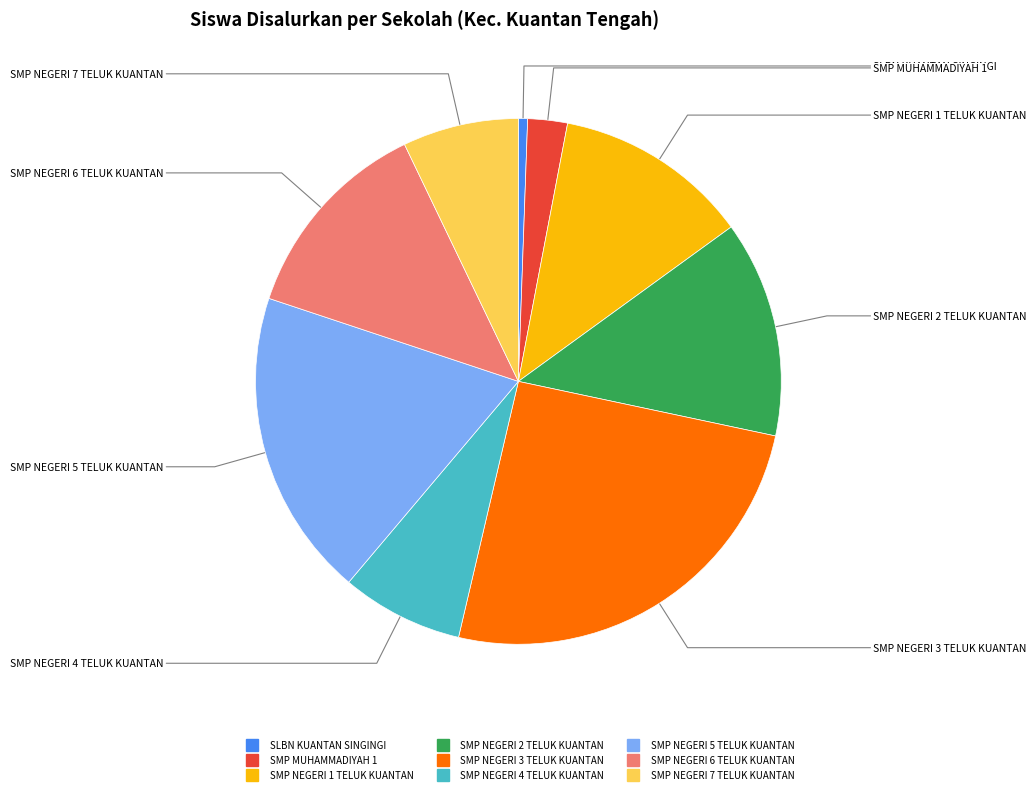

Is the sum of SMP NEGERI 6 TELUK KUANTAN and SMP NEGERI 4 TELUK KUANTAN greater than half?

No